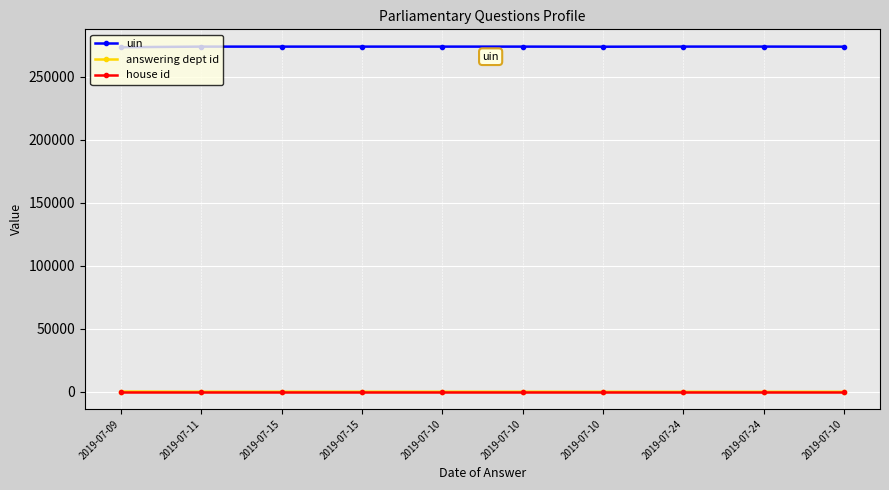

What are all the series names shown in the legend?

uin, answering dept id, house id